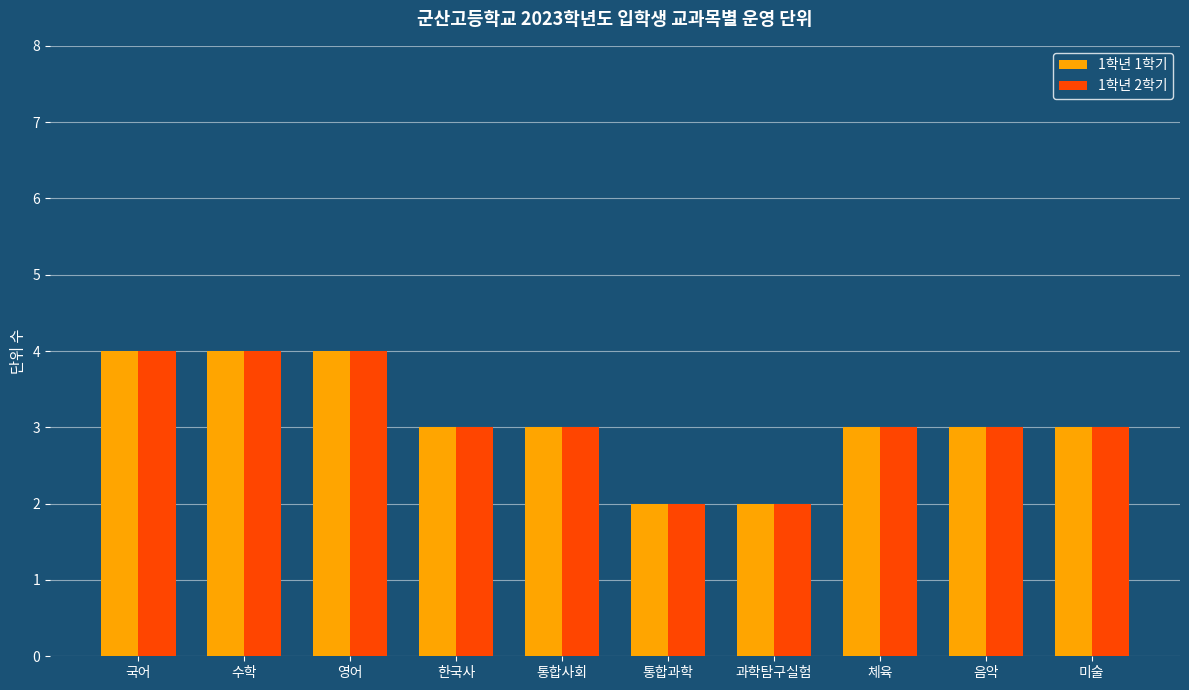

What is the difference between the maximum and minimum values in the 1학년 2학기 series?

2